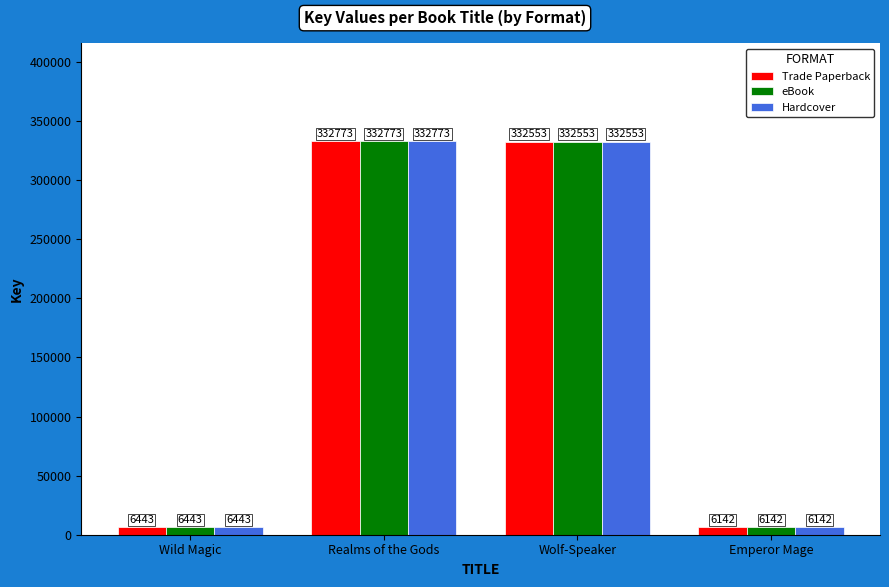

What is the total value across all series at Emperor Mage?

18426